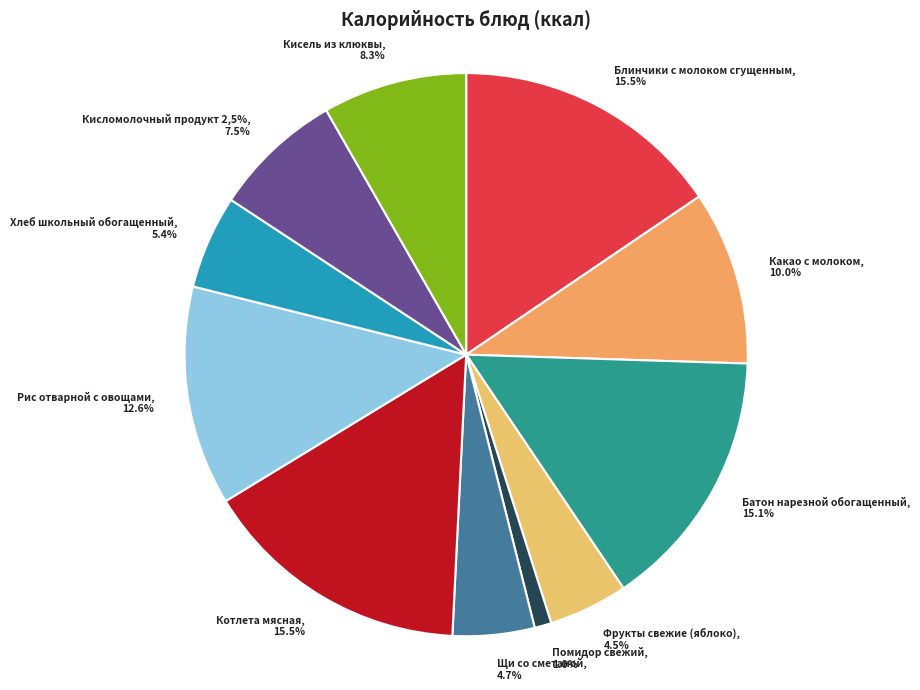

To the nearest percent, what portion does Кисель из клюквы represent?

8%